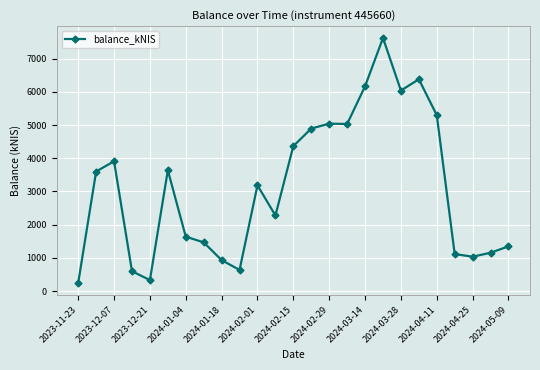

What is the sum of all values?

77964.7